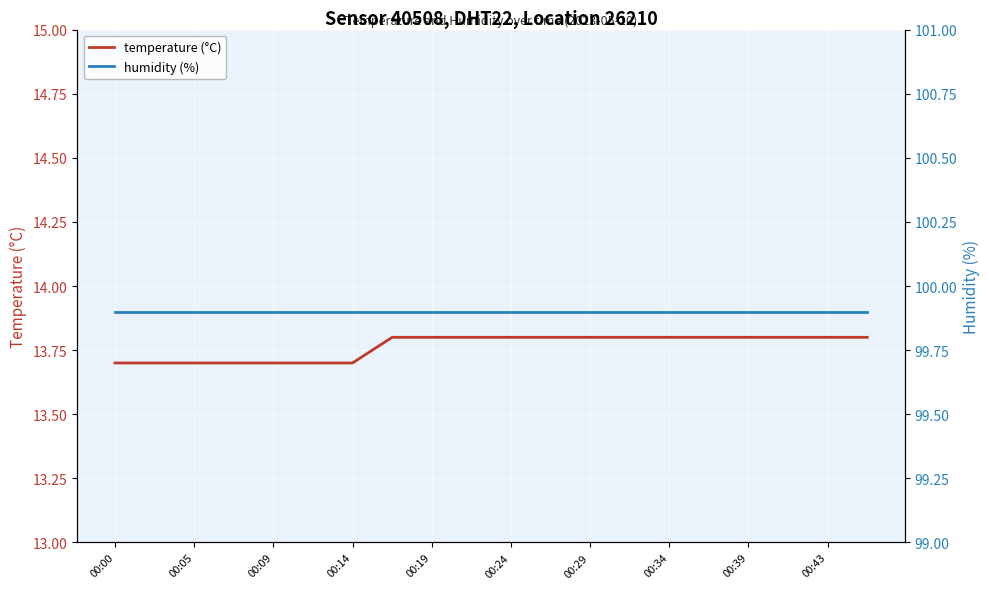

Rank the series by their maximum value, from lowest to highest.

temperature (°C), humidity (%)